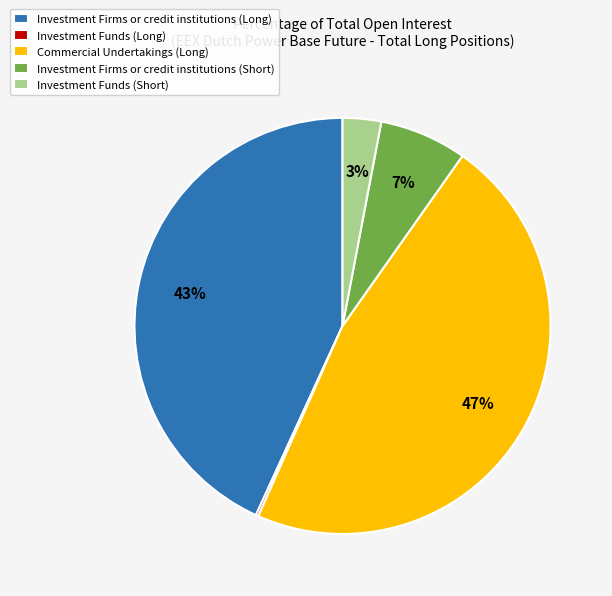

Is there any slice that represents more than half of the pie?

No